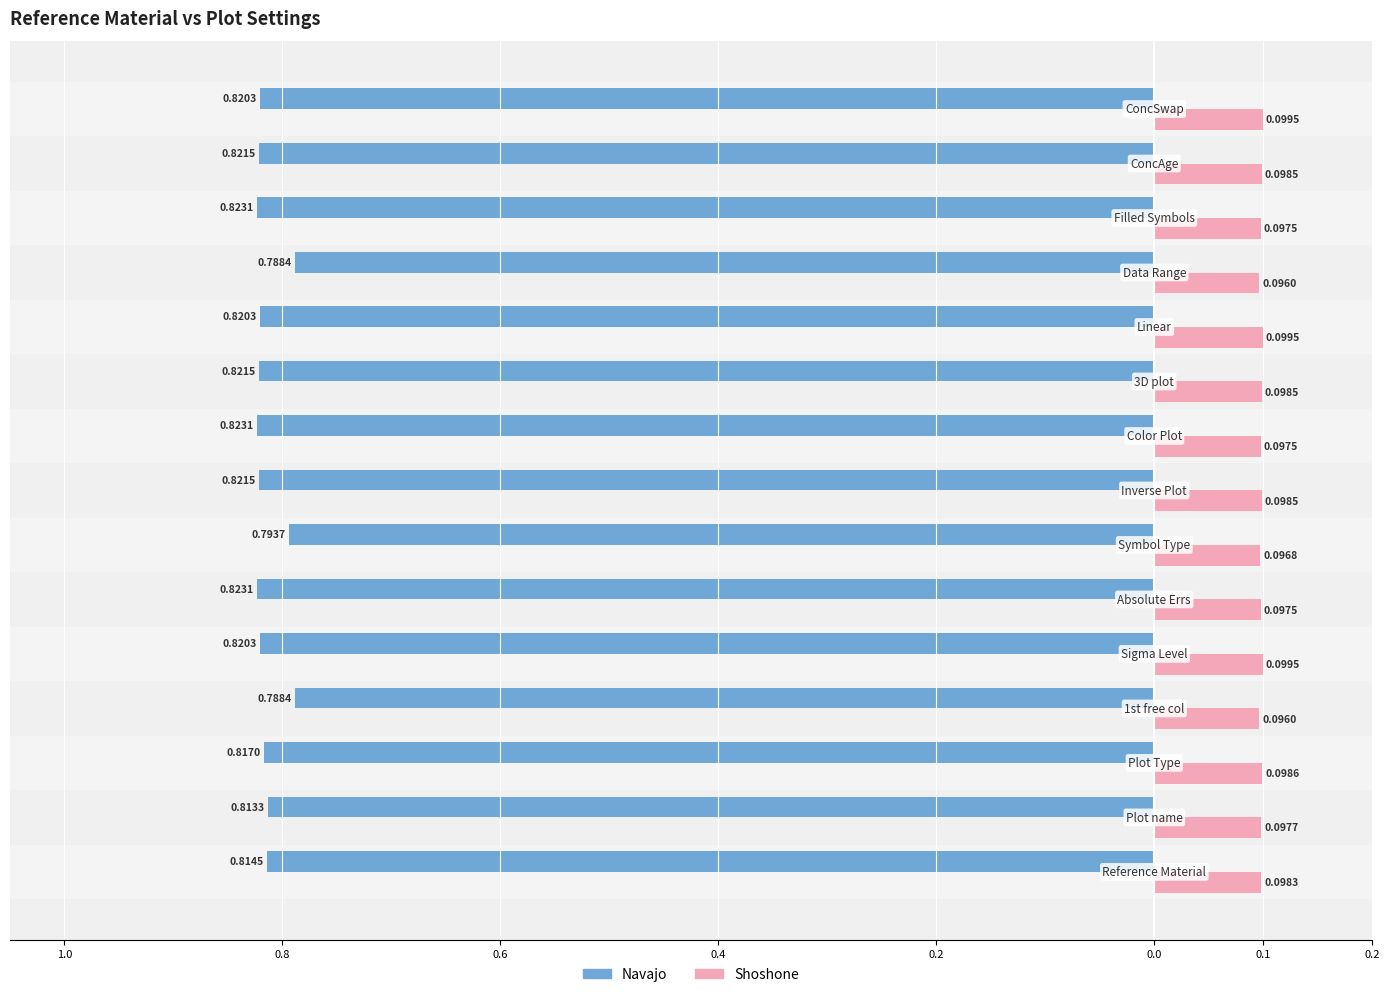

Reading left to right, list all the values displayed in this chart.

Navajo: -0.8	-0.8	-0.8	-0.8	-0.8	-0.8	-0.8	-0.8	-0.8	-0.8	-0.8	-0.8	-0.8	-0.8	-0.8
Shoshone: 0.1	0.1	0.1	0.1	0.1	0.1	0.1	0.1	0.1	0.1	0.1	0.1	0.1	0.1	0.1